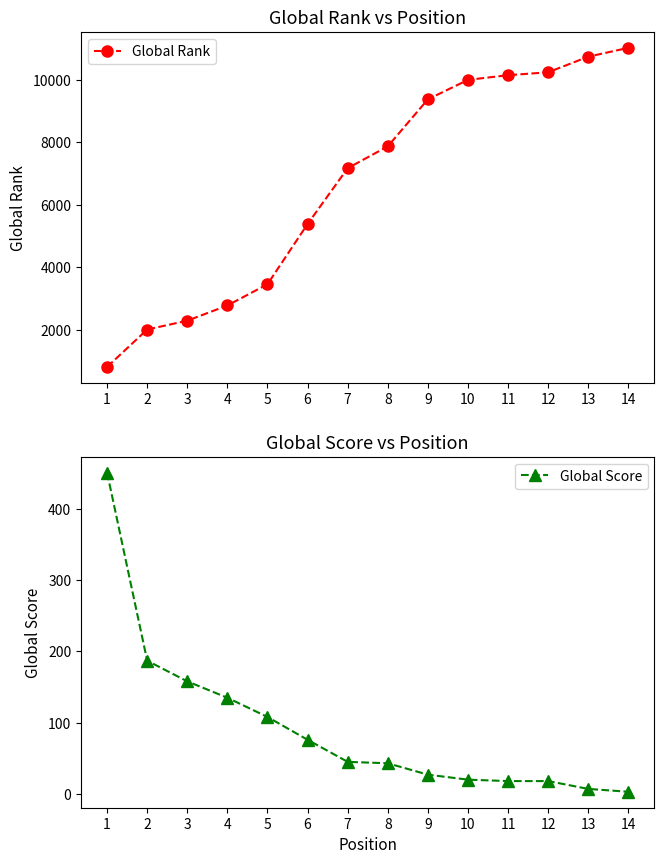

How many lines are shown in the chart?

2